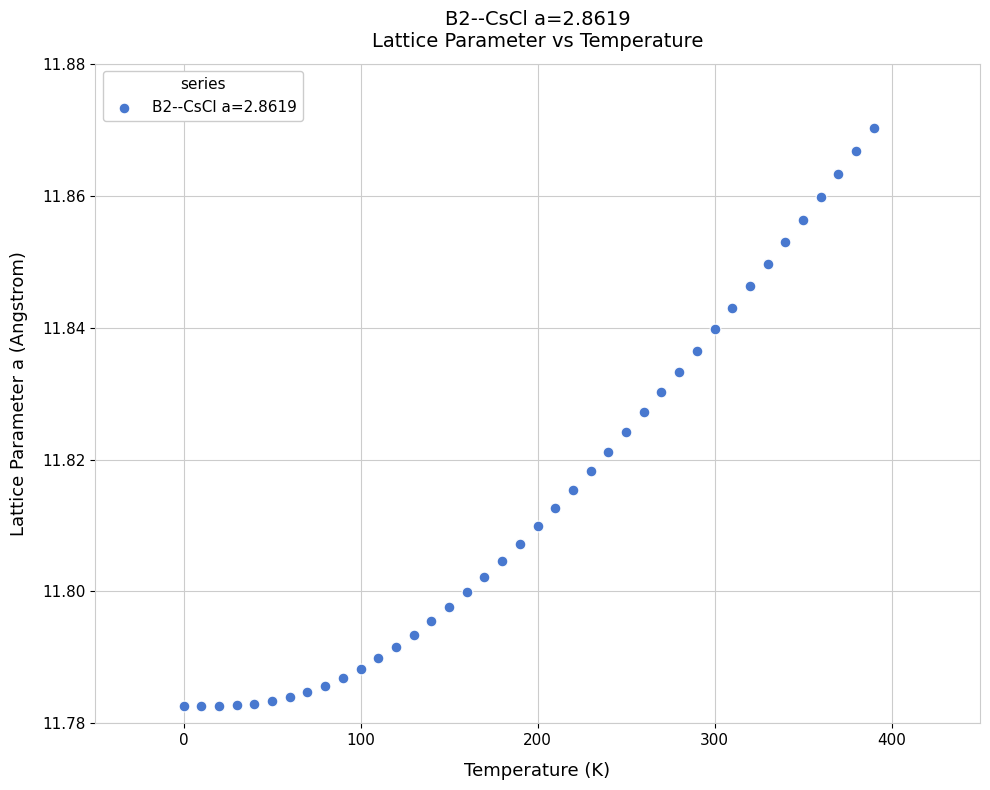

What is the range of X values (max minus min)?

390.0